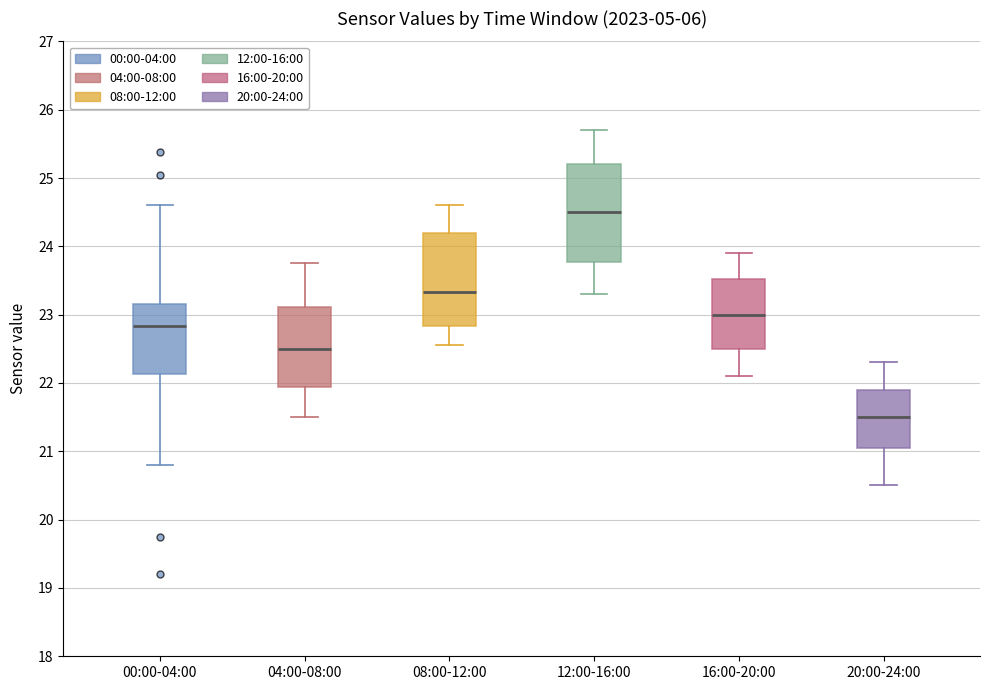

Reading left to right, read every box against the y-axis: the position of its median line, the range the box covers, and the ends of its whiskers. The values are not printed on the chart, so give them approximately, as read against the axis.

00:00-04:00: median 22.8, box 22.1 to 23.2, whiskers 20.8 to 24.6
04:00-08:00: median 22.5, box 21.9 to 23.1, whiskers 21.5 to 23.8
08:00-12:00: median 23.3, box 22.8 to 24.2, whiskers 22.6 to 24.6
12:00-16:00: median 24.5, box 23.8 to 25.2, whiskers 23.3 to 25.7
16:00-20:00: median 23.0, box 22.5 to 23.5, whiskers 22.1 to 23.9
20:00-24:00: median 21.5, box 21.1 to 21.9, whiskers 20.5 to 22.3